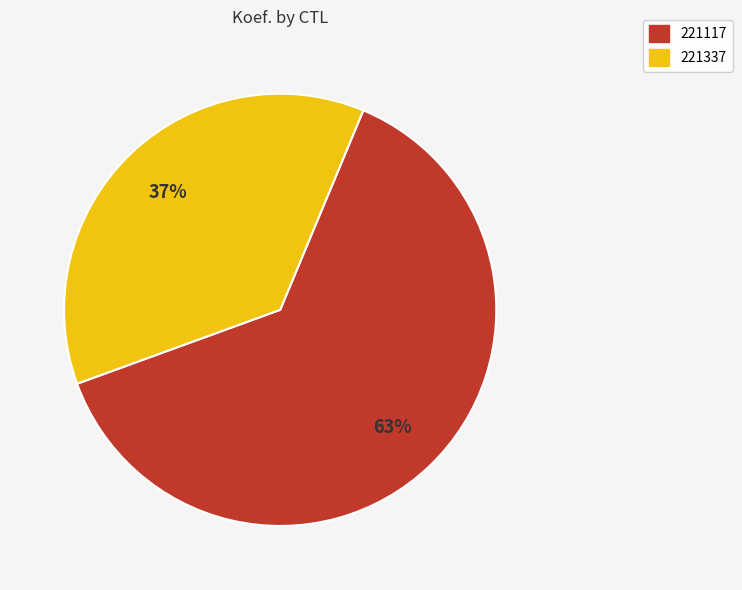

Does any single category account for the majority?

Yes